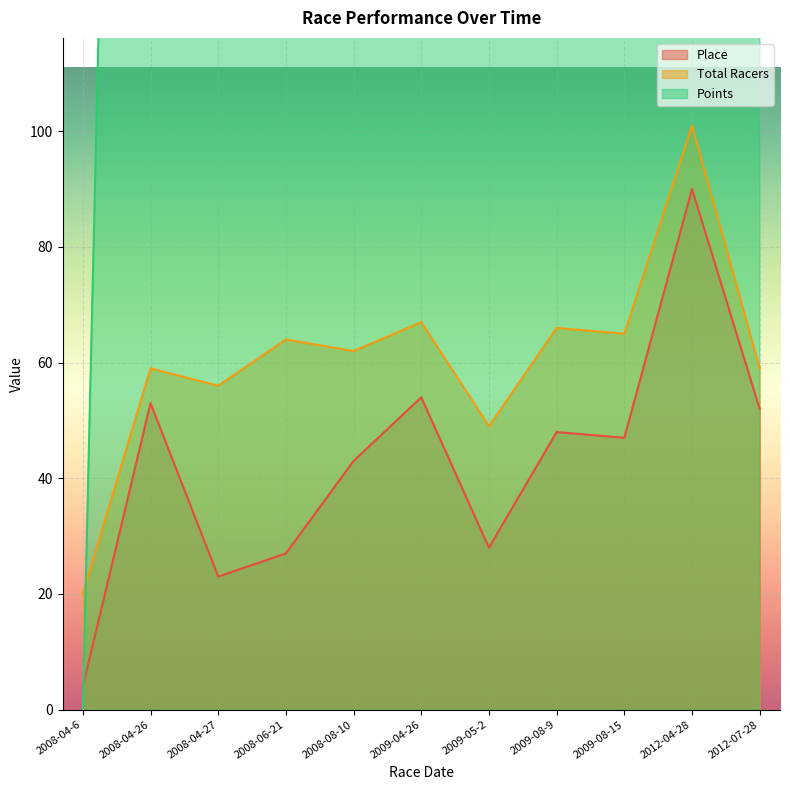

What is the value of the Total Racers point at the 9th from the left?

65.0